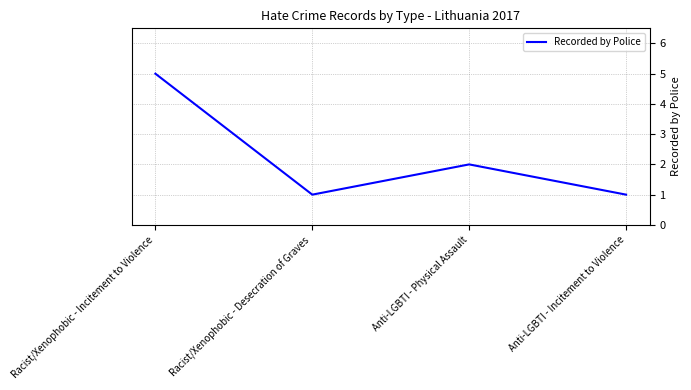

True or false: the data shows 2 at Anti-LGBTI - Physical Assault.

True